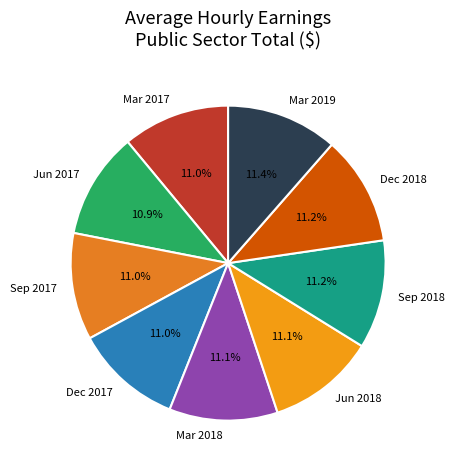

What is the ratio of the value at Mar 2018 to the value at Mar 2019?

1.0